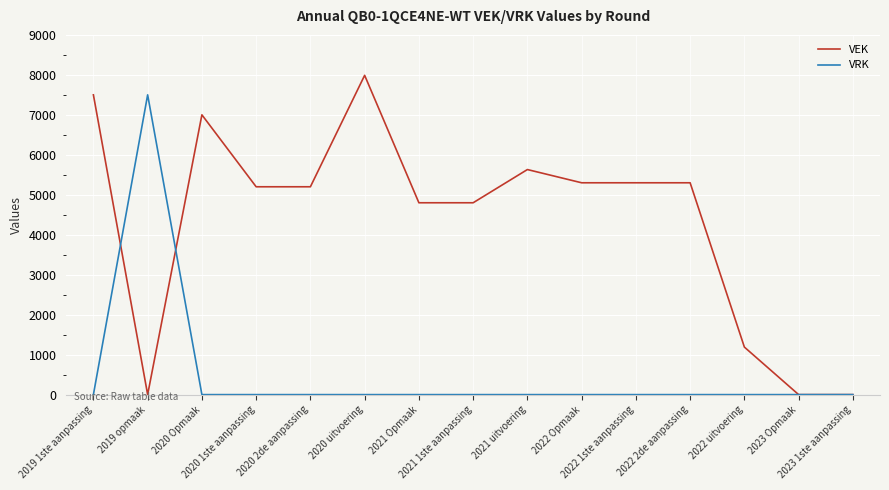

List the series in order of their peak value, highest first.

VEK, VRK